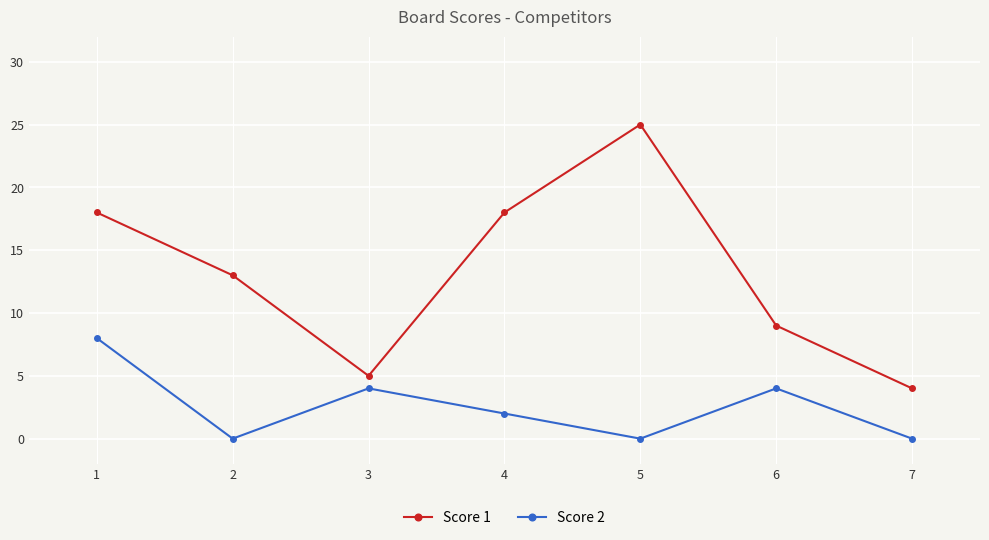

In Score 2, how many points are lower than both neighbors (excluding endpoints)?

2